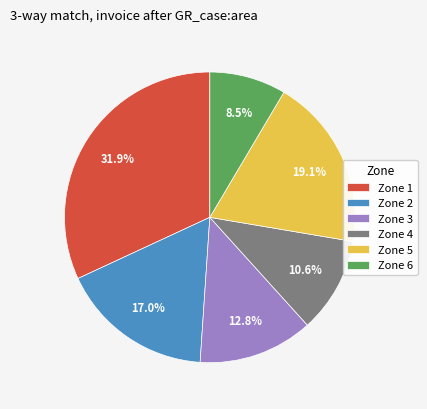

To the nearest percent, what portion does Zone 5 represent?

19%